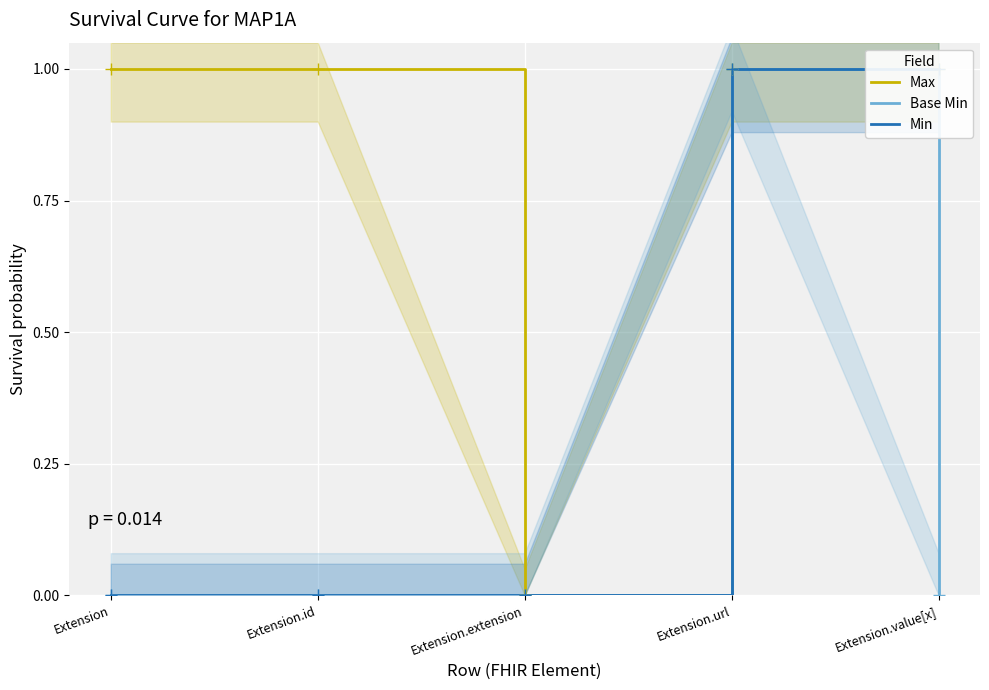

Reading right to left, list all the values displayed in this chart.

Max: 1	1	0	1	1
Base Min: 0	1	0	0	0
Min: 1	1	0	0	0